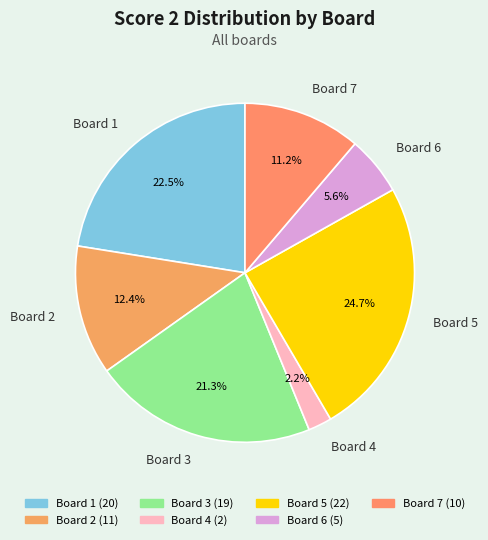

To the nearest percent, what is the difference between the Board 1 and Board 6 slice percentages?

17%